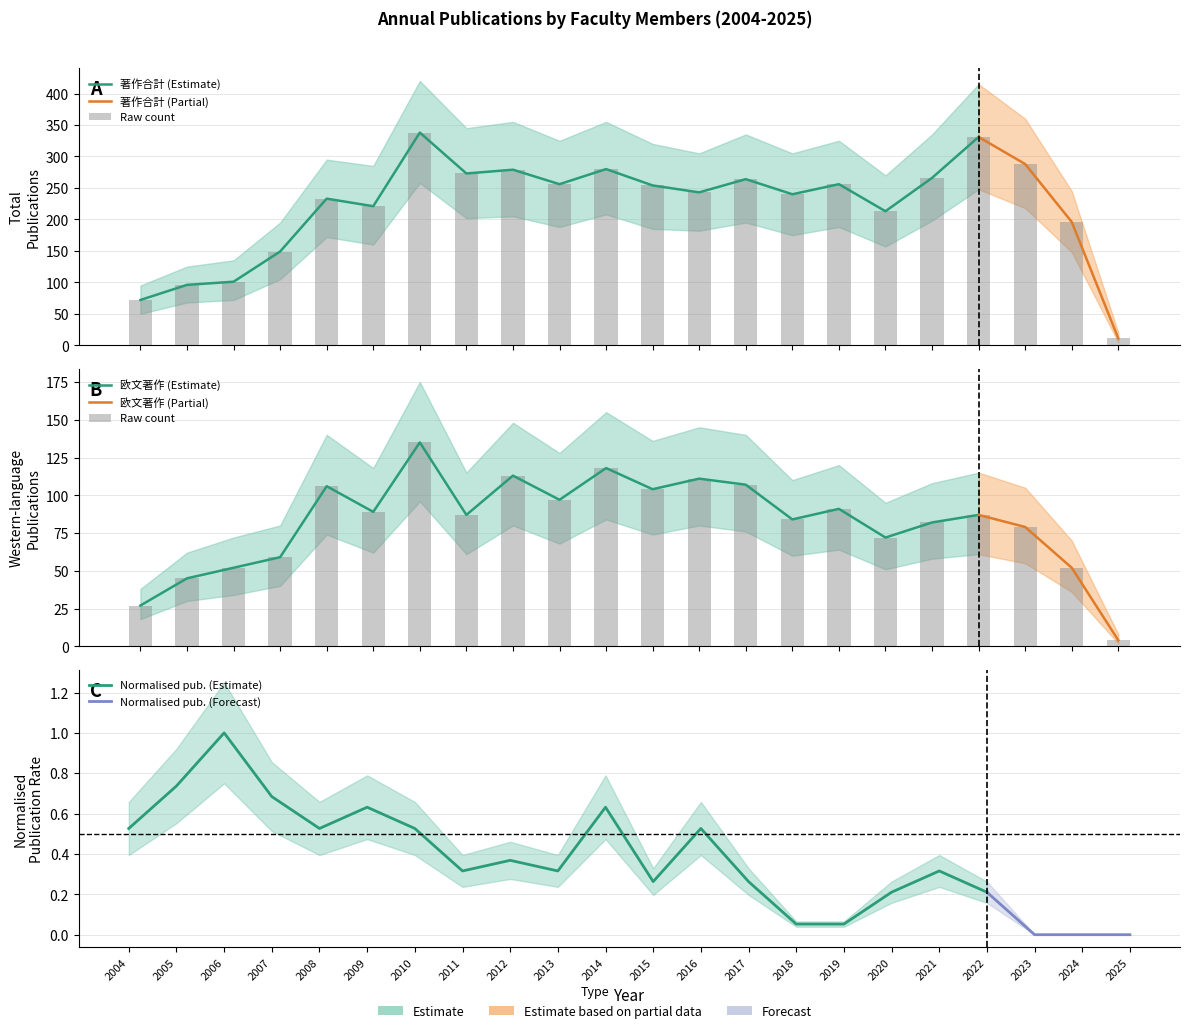

Reading left to right, list all the values displayed in this chart.

著作合計: 72	96	101	149	233	221	338	273	279	256	280	254	243	264	240	256	213	266	331	288	196	11
著作合計(欧文): 27	45	52	59	106	89	135	87	113	97	118	104	111	107	84	91	72	82	87	79	52	4